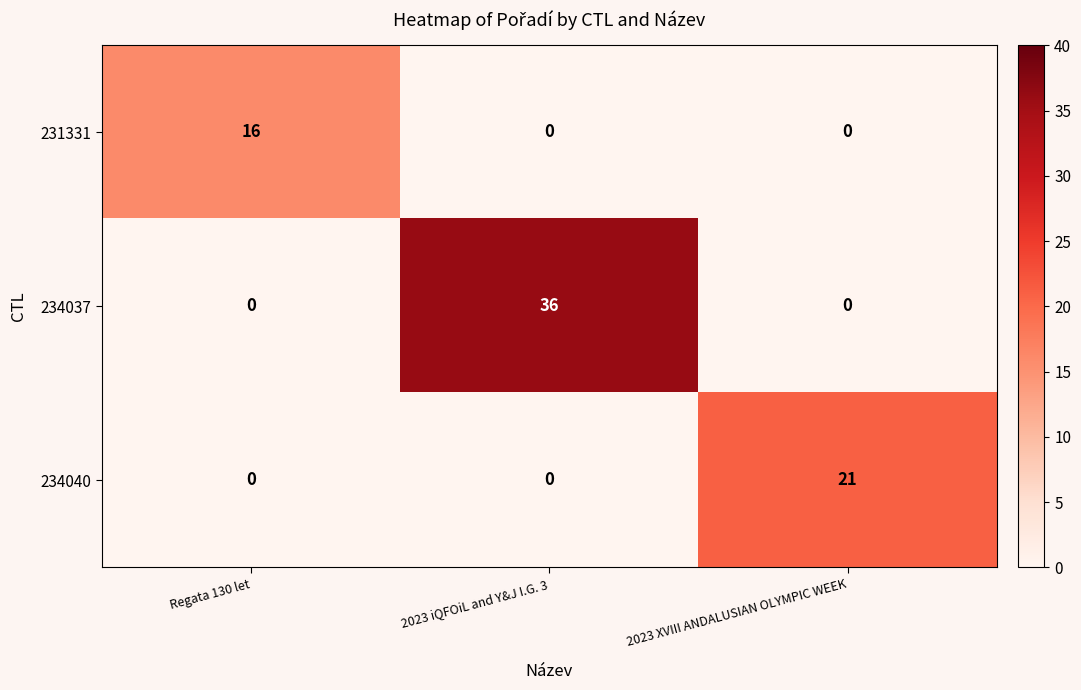

Count the number of categories in the chart.

3